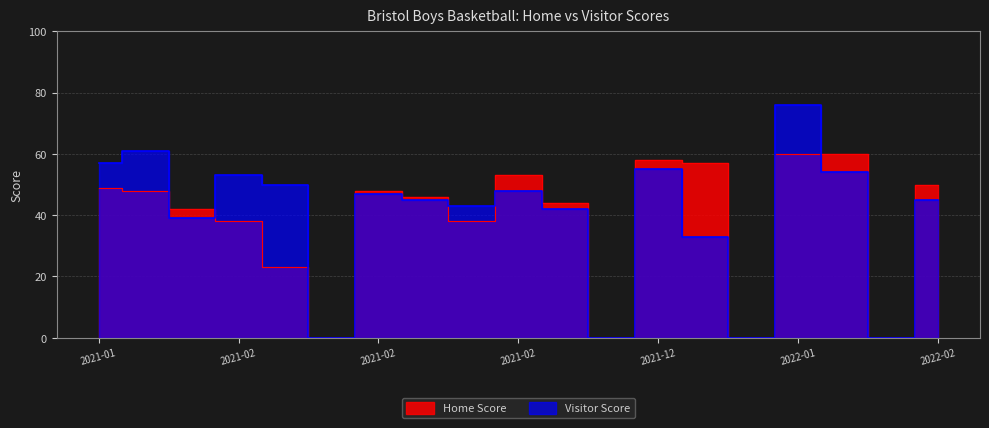

How many lines are shown in the chart?

2